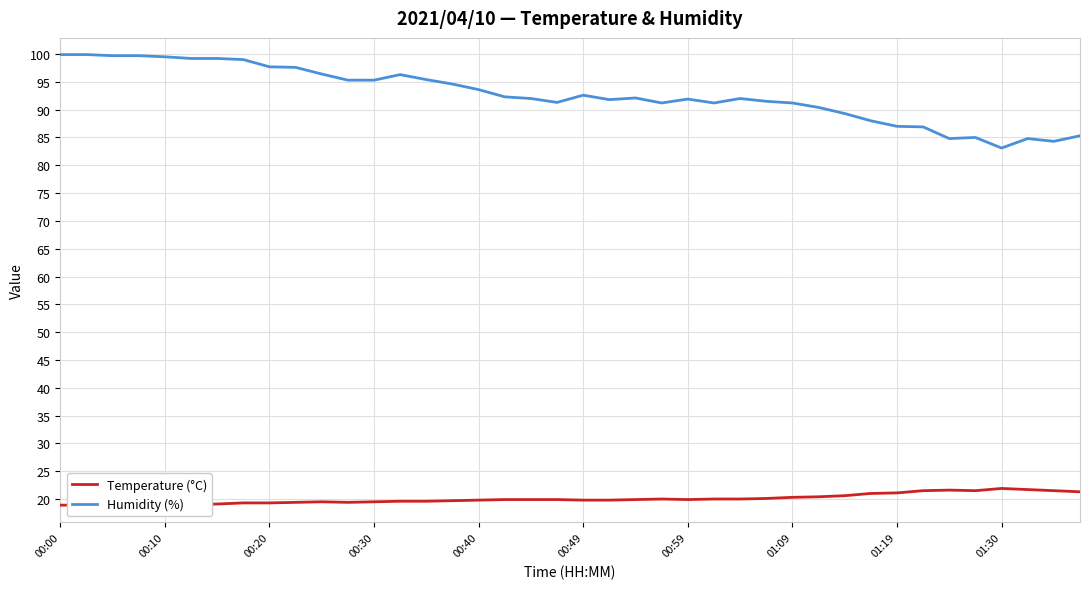

At how many categories does at least one series exceed 27?

40